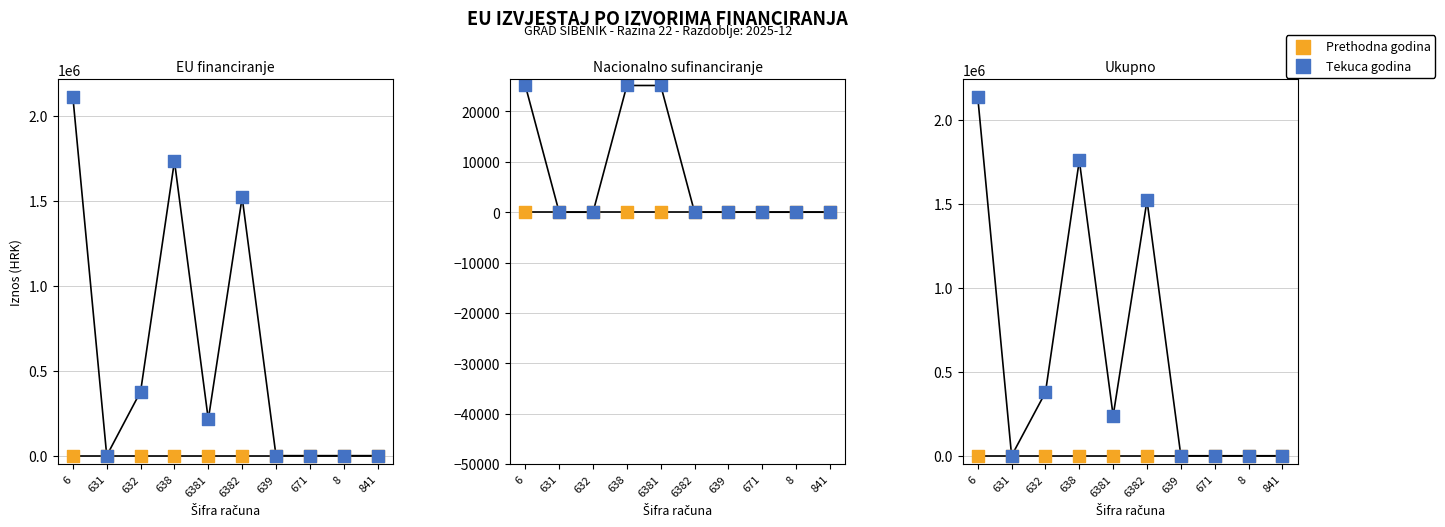

Which series has the widest spread of Y values?

Tekuca godina